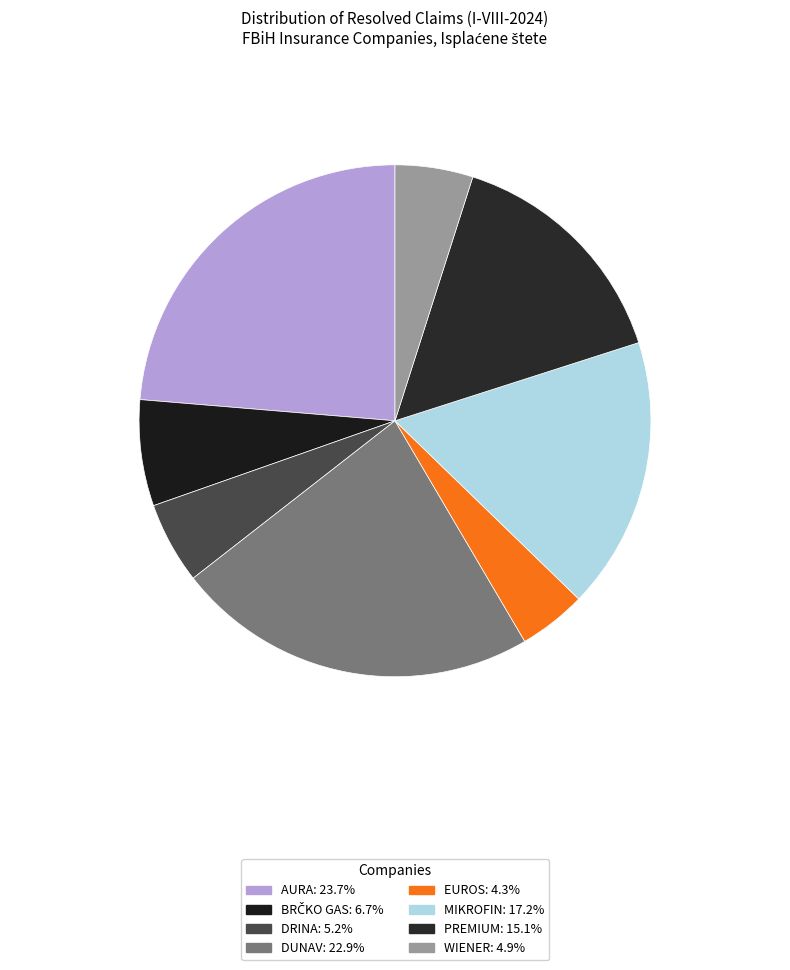

Count the number of slices in the pie.

8